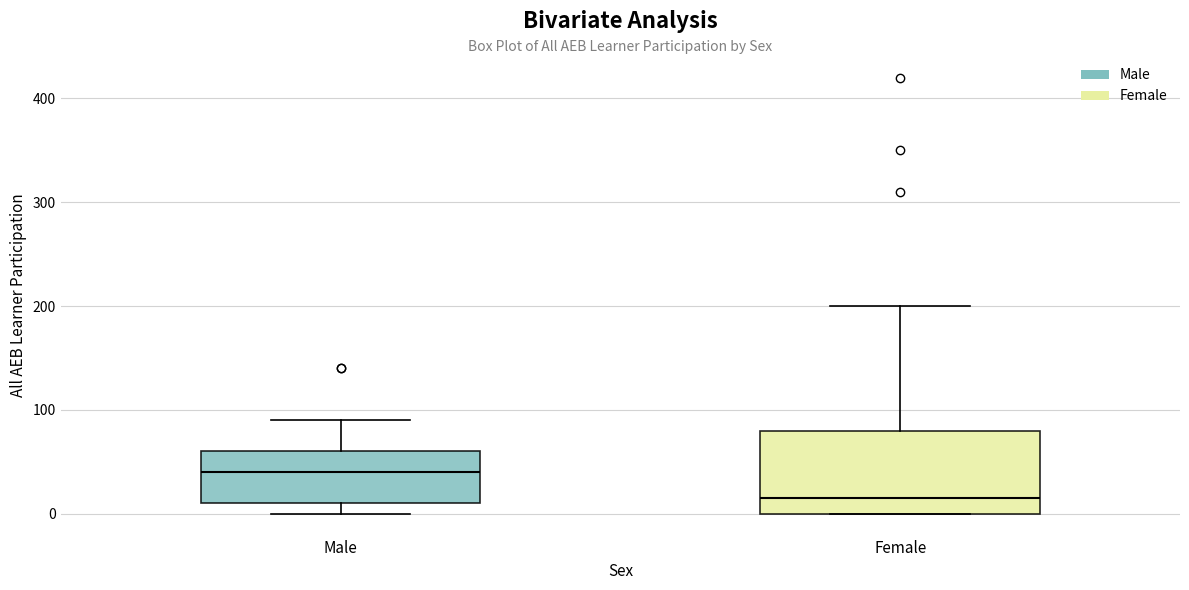

Which box is the tallest, from its lower edge to its upper edge?

Female